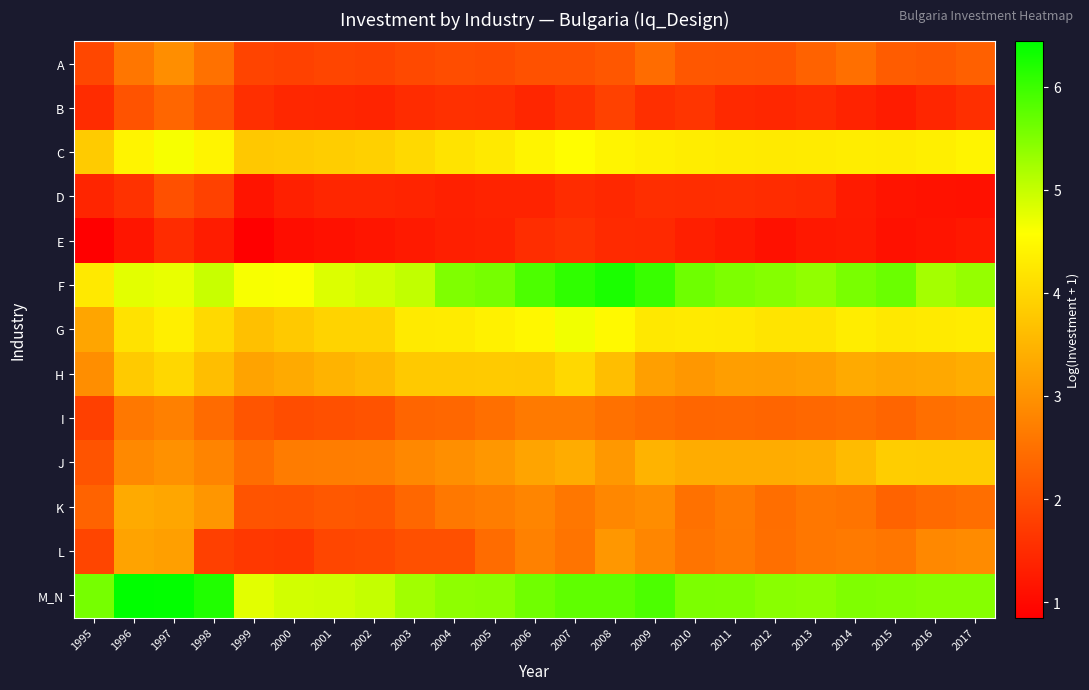

Reading right to left, transcribe all the data shown in this chart.

A: 2017=2.3	2016=2.2	2015=2.2	2014=2.5	2013=2.3	2012=2.1	2011=2.1	2010=2.1	2009=2.4	2008=2.1	2007=2.1	2006=2.0	2005=2.0	2004=2.0	2003=1.9	2002=1.8	2001=1.9	2000=1.8	1999=1.9	1998=2.5	1997=2.9	1996=2.6	1995=1.9
B: 2017=1.5	2016=1.4	2015=1.3	2014=1.4	2013=1.5	2012=1.4	2011=1.5	2010=1.6	2009=1.6	2008=1.8	2007=1.6	2006=1.4	2005=1.5	2004=1.6	2003=1.5	2002=1.4	2001=1.4	2000=1.4	1999=1.6	1998=2.1	1997=2.4	1996=2.1	1995=1.5
C: 2017=4.4	2016=4.4	2015=4.3	2014=4.3	2013=4.3	2012=4.3	2011=4.3	2010=4.3	2009=4.4	2008=4.4	2007=4.5	2006=4.4	2005=4.3	2004=4.2	2003=4.0	2002=3.9	2001=3.9	2000=3.8	1999=3.8	1998=4.4	1997=4.6	1996=4.4	1995=3.8
D: 2017=1.1	2016=1.1	2015=1.2	2014=1.3	2013=1.5	2012=1.5	2011=1.5	2010=1.5	2009=1.5	2008=1.4	2007=1.5	2006=1.4	2005=1.4	2004=1.3	2003=1.4	2002=1.4	2001=1.4	2000=1.3	1999=1.2	1998=1.8	1997=2.0	1996=1.6	1995=1.4
E: 2017=1.2	2016=1.2	2015=1.1	2014=1.2	2013=1.2	2012=1.1	2011=1.2	2010=1.3	2009=1.5	2008=1.5	2007=1.6	2006=1.5	2005=1.3	2004=1.3	2003=1.3	2002=1.2	2001=1.1	2000=1.0	1999=0.9	1998=1.3	1997=1.5	1996=1.2	1995=0.9
F: 2017=5.3	2016=5.2	2015=5.7	2014=5.6	2013=5.4	2012=5.5	2011=5.5	2010=5.6	2009=6.0	2008=6.2	2007=6.1	2006=5.9	2005=5.6	2004=5.5	2003=5.0	2002=4.9	2001=4.8	2000=4.6	1999=4.6	1998=5.0	1997=4.7	1996=4.8	1995=4.3
G: 2017=4.3	2016=4.3	2015=4.2	2014=4.3	2013=4.2	2012=4.2	2011=4.3	2010=4.3	2009=4.2	2008=4.5	2007=4.7	2006=4.5	2005=4.4	2004=4.3	2003=4.3	2002=3.9	2001=3.9	2000=3.8	1999=3.7	1998=4.0	1997=4.3	1996=4.2	1995=3.3
H: 2017=3.4	2016=3.3	2015=3.3	2014=3.3	2013=3.2	2012=3.1	2011=3.2	2010=3.1	2009=3.2	2008=3.6	2007=4.0	2006=3.8	2005=3.8	2004=3.8	2003=3.8	2002=3.6	2001=3.5	2000=3.3	1999=3.2	1998=3.6	1997=4.0	1996=3.8	1995=2.9
I: 2017=2.5	2016=2.5	2015=2.3	2014=2.4	2013=2.4	2012=2.3	2011=2.4	2010=2.4	2009=2.4	2008=2.5	2007=2.6	2006=2.6	2005=2.5	2004=2.4	2003=2.3	2002=2.1	2001=2.0	2000=2.0	1999=2.1	1998=2.4	1997=2.7	1996=2.6	1995=1.8
J: 2017=3.8	2016=3.8	2015=3.8	2014=3.6	2013=3.4	2012=3.4	2011=3.4	2010=3.4	2009=3.5	2008=3.1	2007=3.4	2006=3.3	2005=3.1	2004=3.0	2003=2.8	2002=2.7	2001=2.7	2000=2.7	1999=2.4	1998=2.8	1997=3.0	1996=2.9	1995=2.1
K: 2017=2.5	2016=2.4	2015=2.3	2014=2.5	2013=2.6	2012=2.5	2011=2.7	2010=2.5	2009=2.9	2008=2.8	2007=2.6	2006=2.8	2005=2.7	2004=2.6	2003=2.4	2002=2.1	2001=2.1	2000=2.1	1999=2.1	1998=3.1	1997=3.3	1996=3.4	1995=2.3
L: 2017=2.9	2016=2.9	2015=2.6	2014=2.7	2013=2.6	2012=2.5	2011=2.7	2010=2.6	2009=2.8	2008=3.1	2007=2.5	2006=2.7	2005=2.4	2004=2.0	2003=2.0	2002=1.9	2001=1.9	2000=1.7	1999=1.7	1998=1.8	1997=3.2	1996=3.2	1995=1.9
M_N: 2017=5.5	2016=5.5	2015=5.5	2014=5.5	2013=5.4	2012=5.4	2011=5.5	2010=5.5	2009=5.9	2008=5.7	2007=5.7	2006=5.6	2005=5.4	2004=5.4	2003=5.3	2002=5.0	2001=4.9	2000=4.9	1999=4.8	1998=6.2	1997=6.4	1996=6.4	1995=5.6